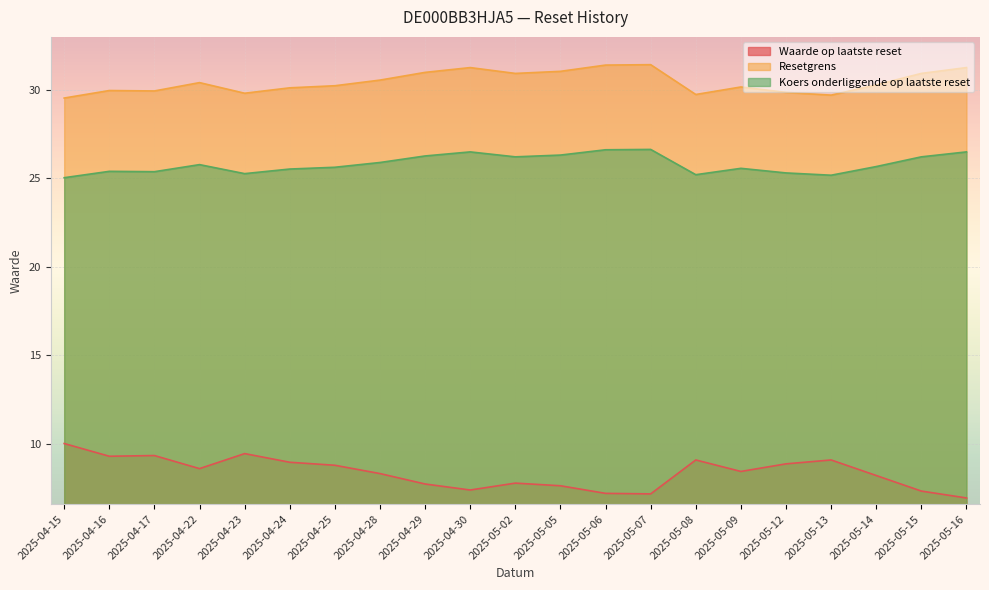

How many data points does each series have?

21